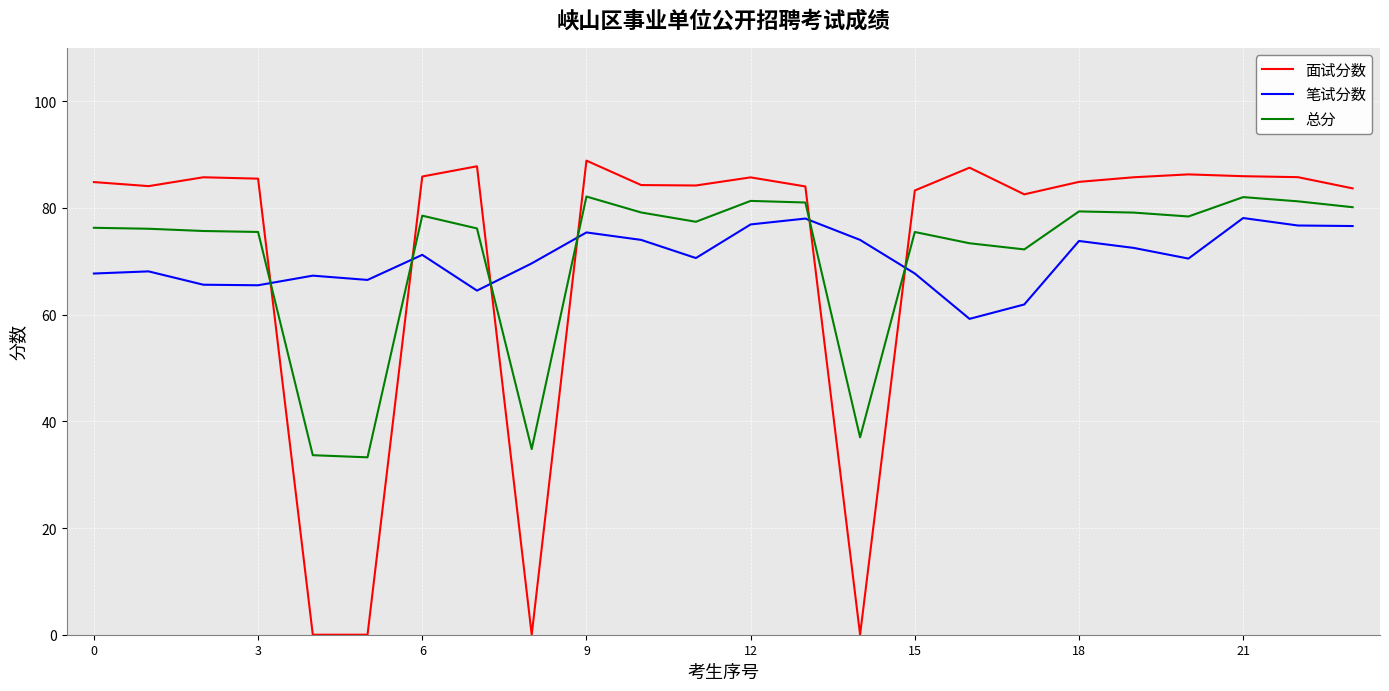

At how many categories does at least one series exceed 18?

24